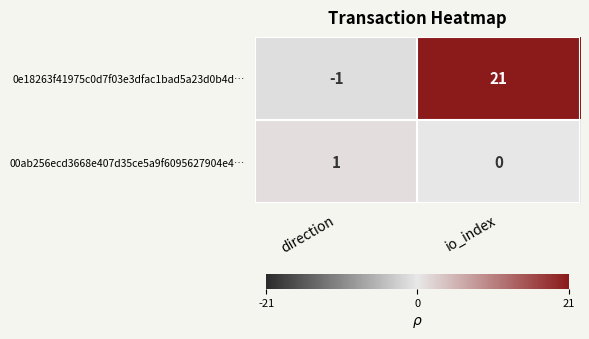

Reading left to right, list all the values displayed in this chart.

0e18263f41975c0d7f03e3dfac1bad5a23d0b4d…: -1	21
00ab256ecd3668e407d35ce5a9f6095627904e4…: 1	0